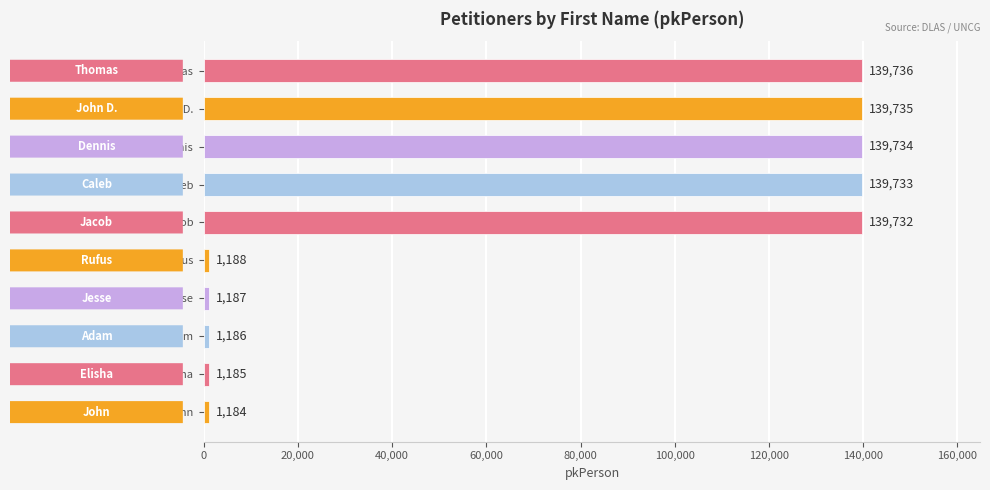

Count the number of categories in the chart.

10